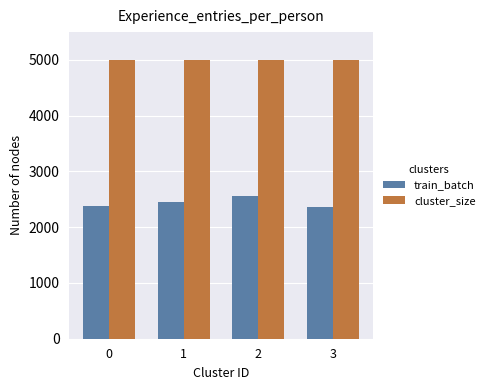

What is the sum of the cluster_size values at 1 and 0?

10000